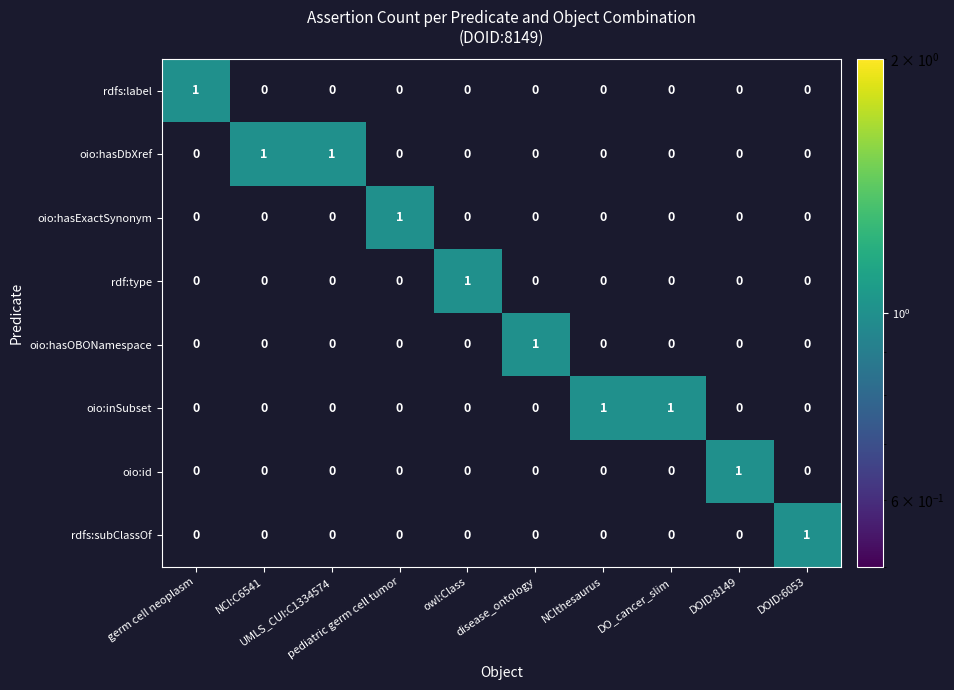

Count the oio:hasOBONamespace values in the range 0 to 1.

10